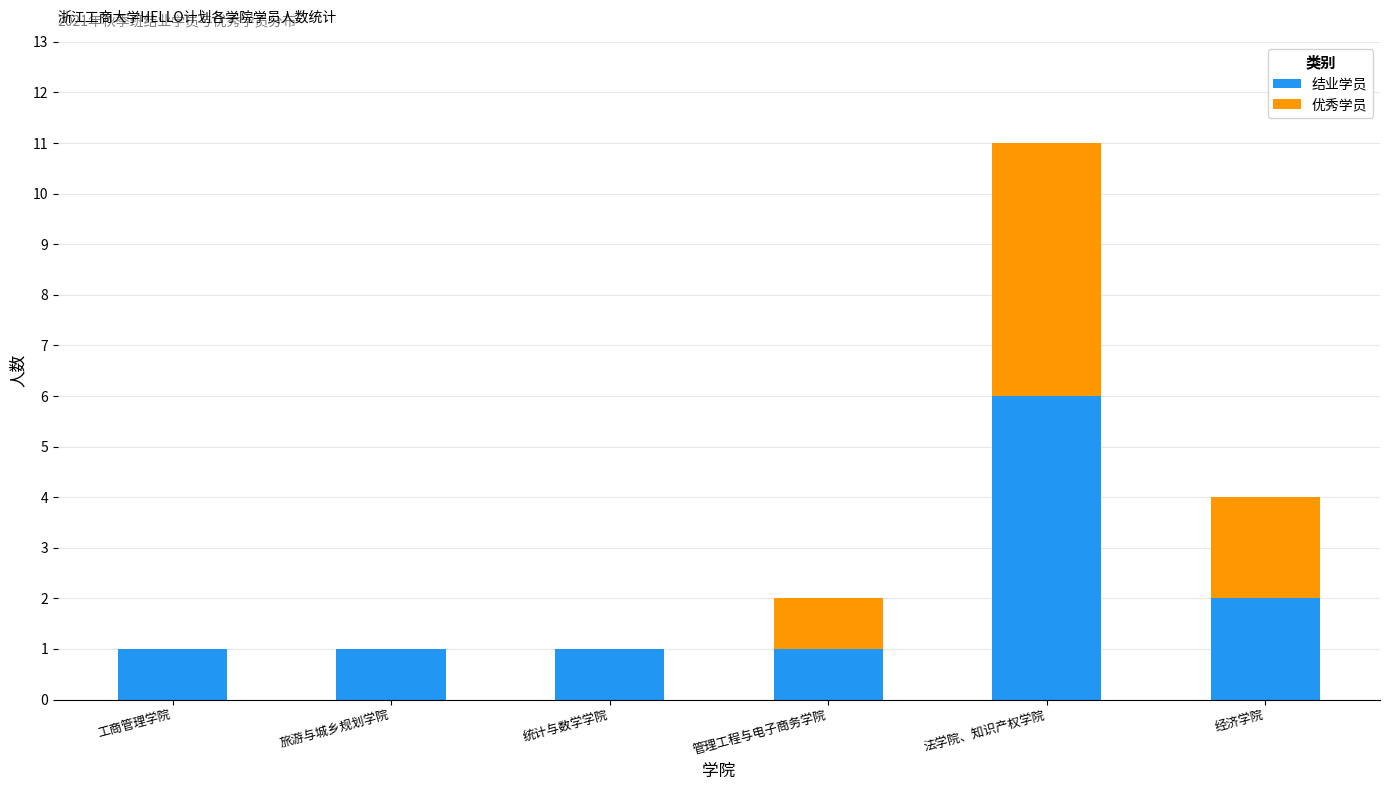

Reading left to right, transcribe the values for 结业学员.

工商管理学院=1	旅游与城乡规划学院=1	统计与数学学院=1	管理工程与电子商务学院=1	法学院、知识产权学院=6	经济学院=2